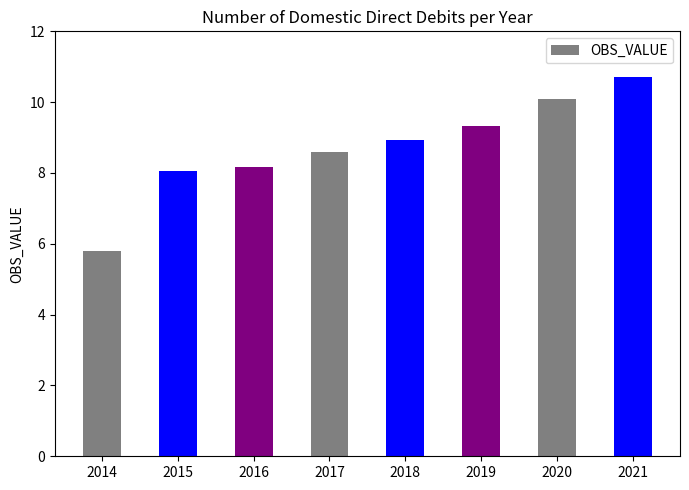

Where is the data nearest to the value 8?

2015